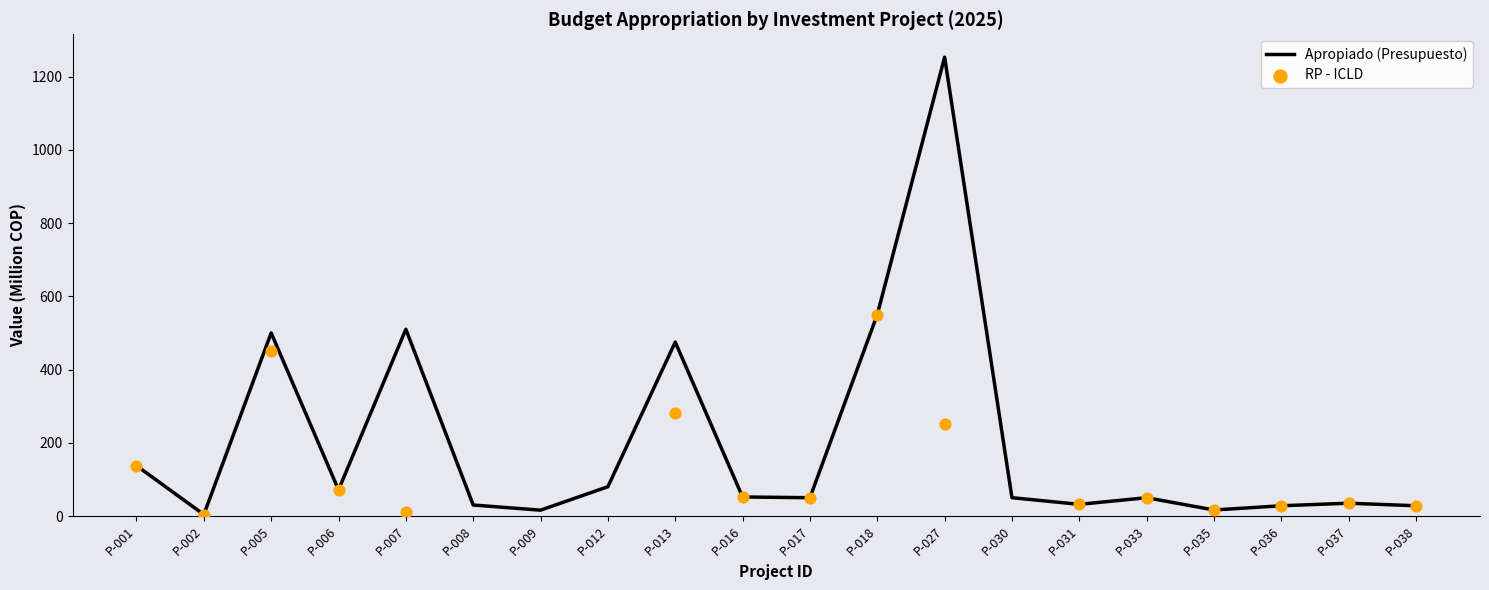

Approximately how many times larger is the value at P-031 compared to P-035?

1.9